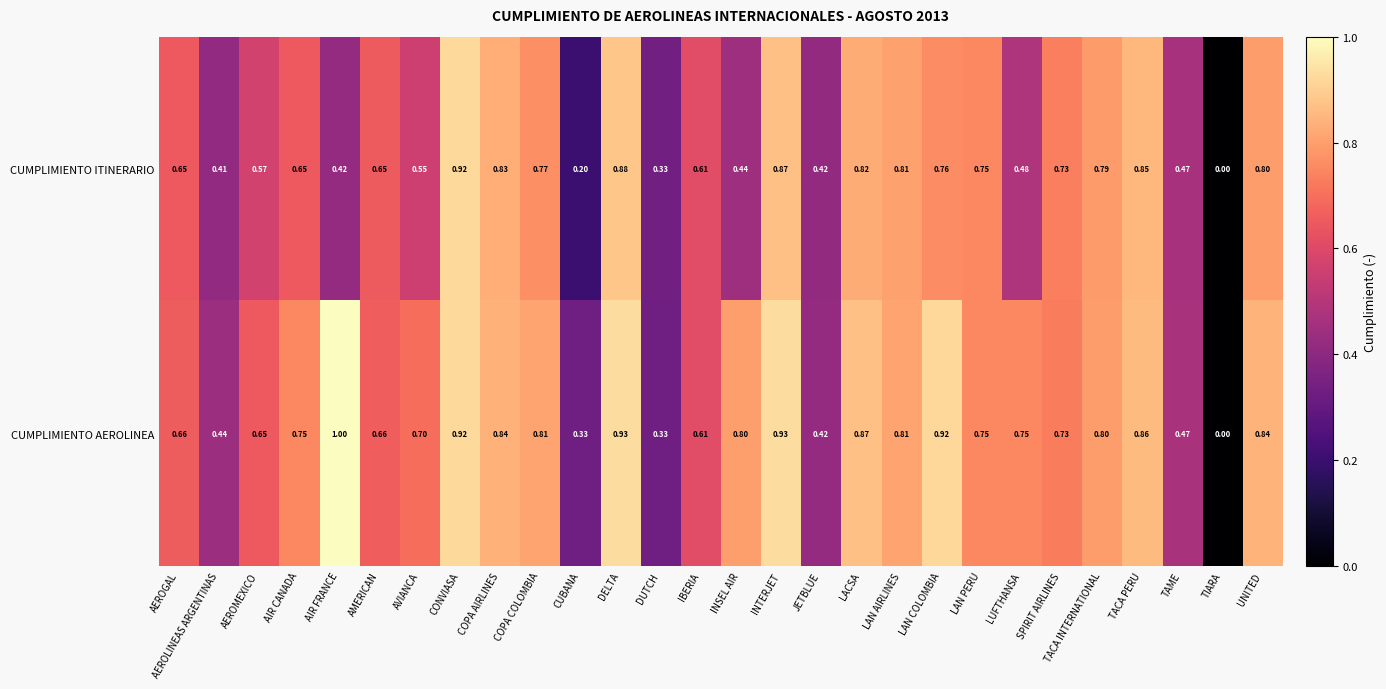

At which label is CUMPLIMIENTO AEROLINEA closest to 0?

TIARA